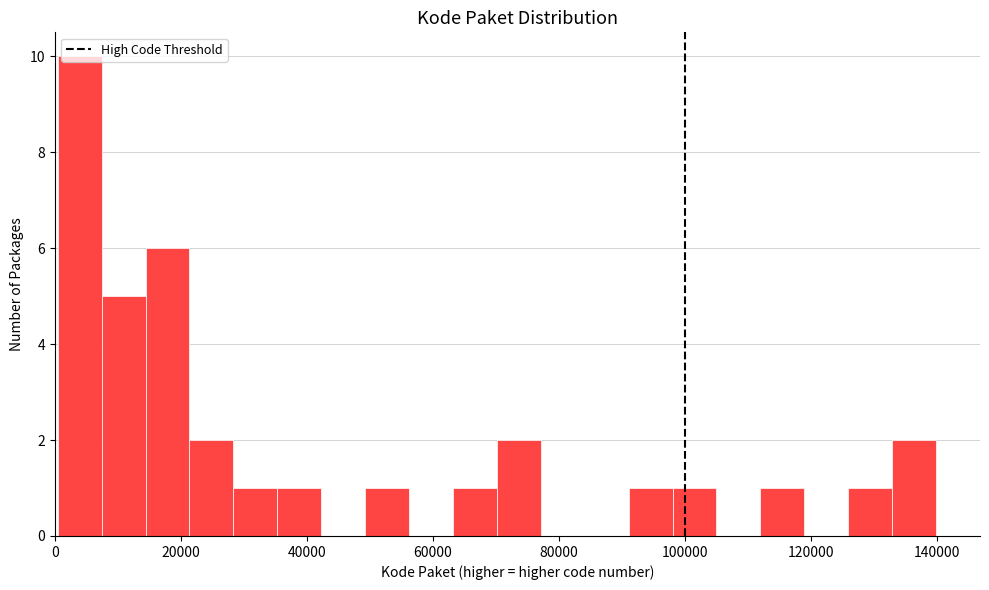

Read against the x-axis, roughly where is the centre of the tallest bar?

4000